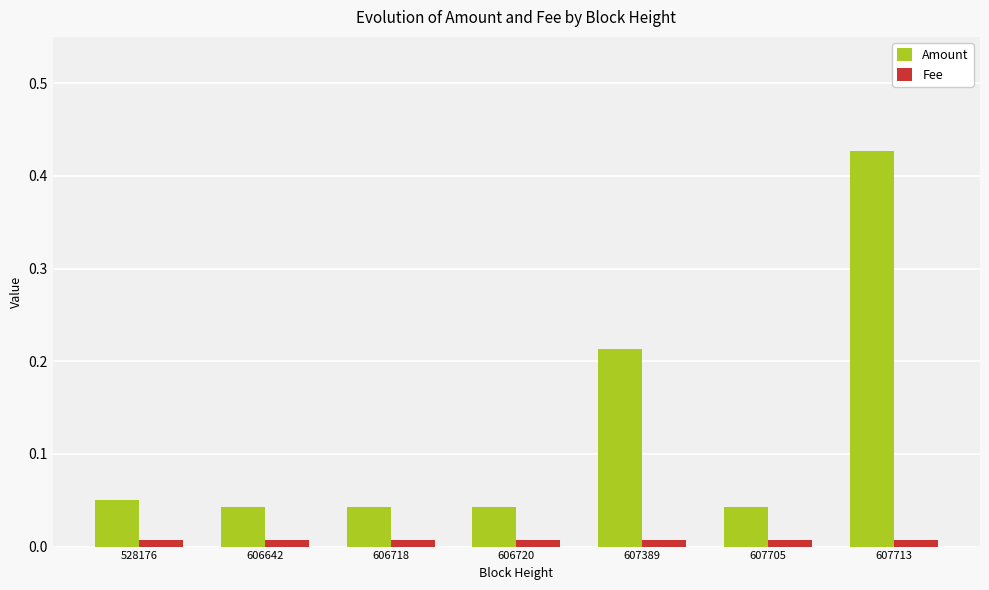

Which series has the widest spread of values?

Amount